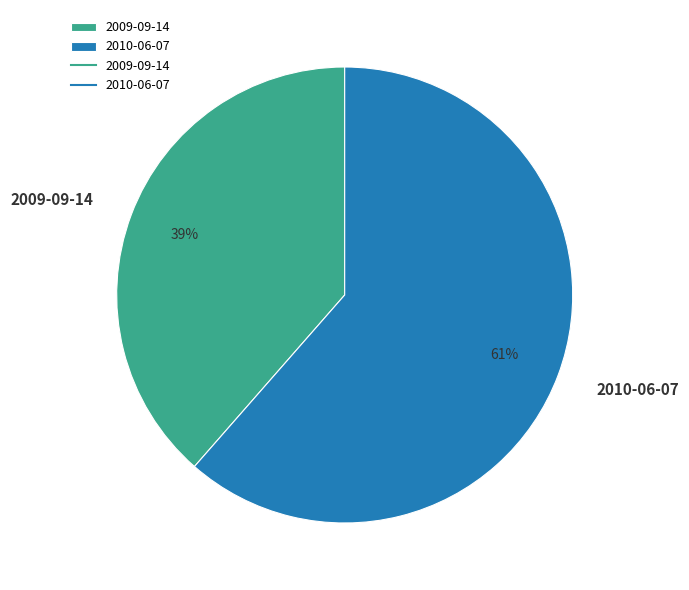

Does 2010-06-07 account for over 50% of the chart?

Yes